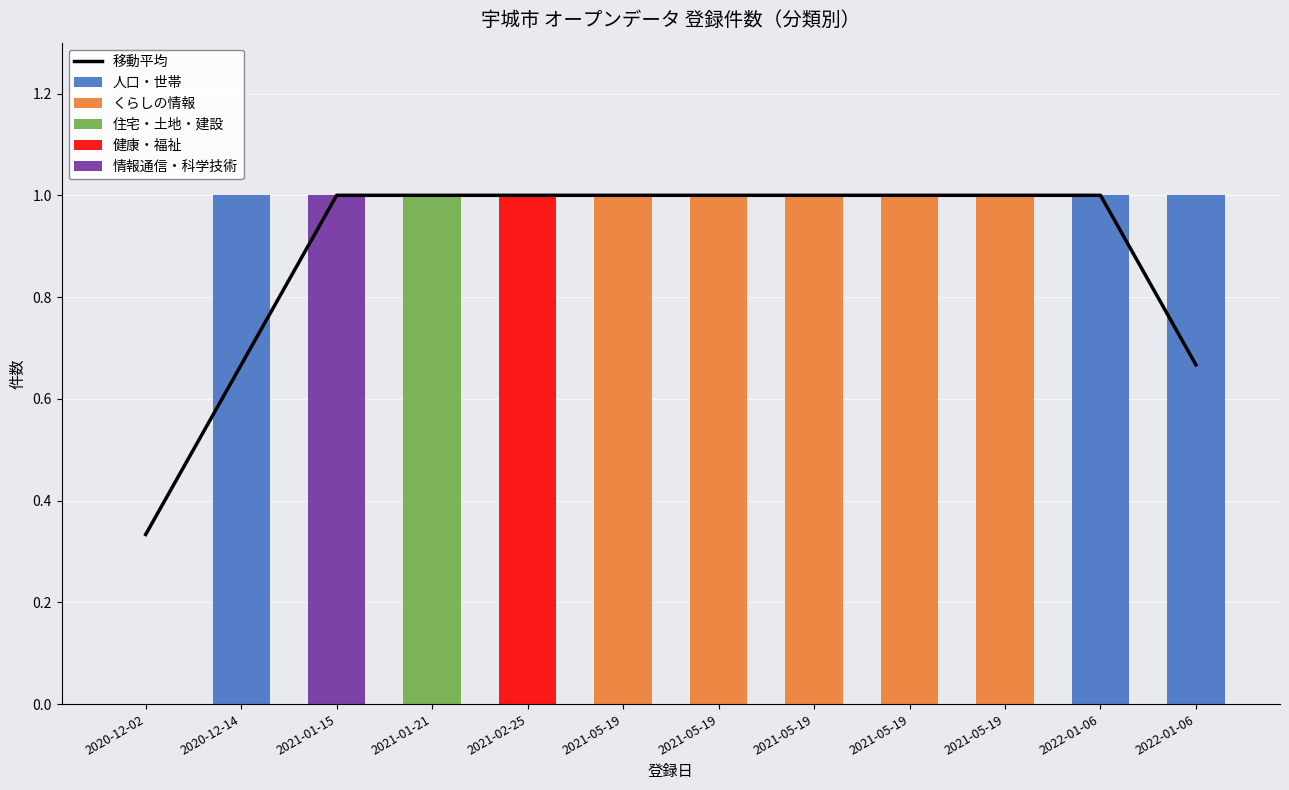

Which has a higher value, 2022-01-06 or 2021-05-19?

2021-05-19